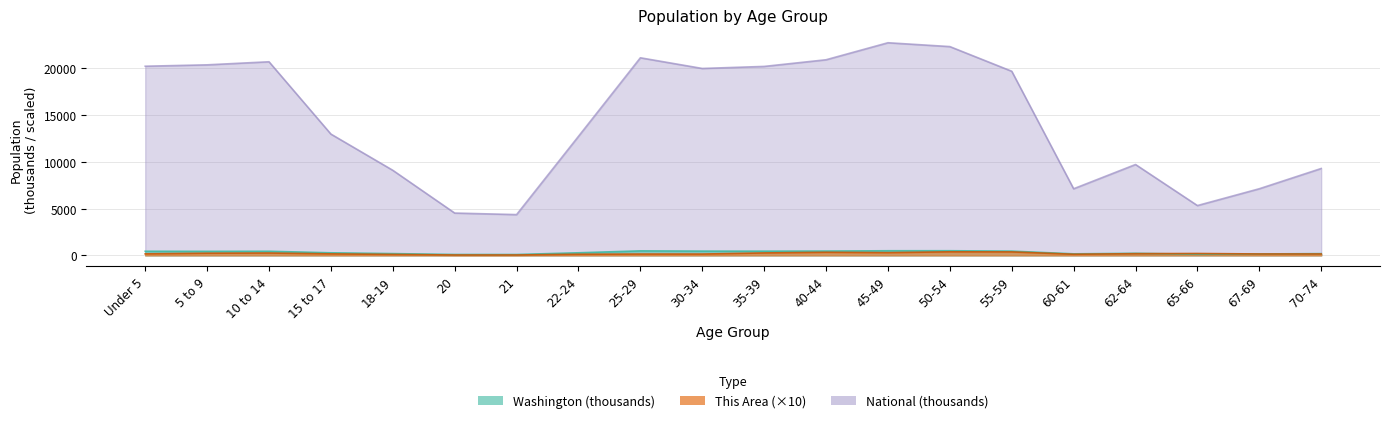

Which series has the largest range (max minus min)?

National